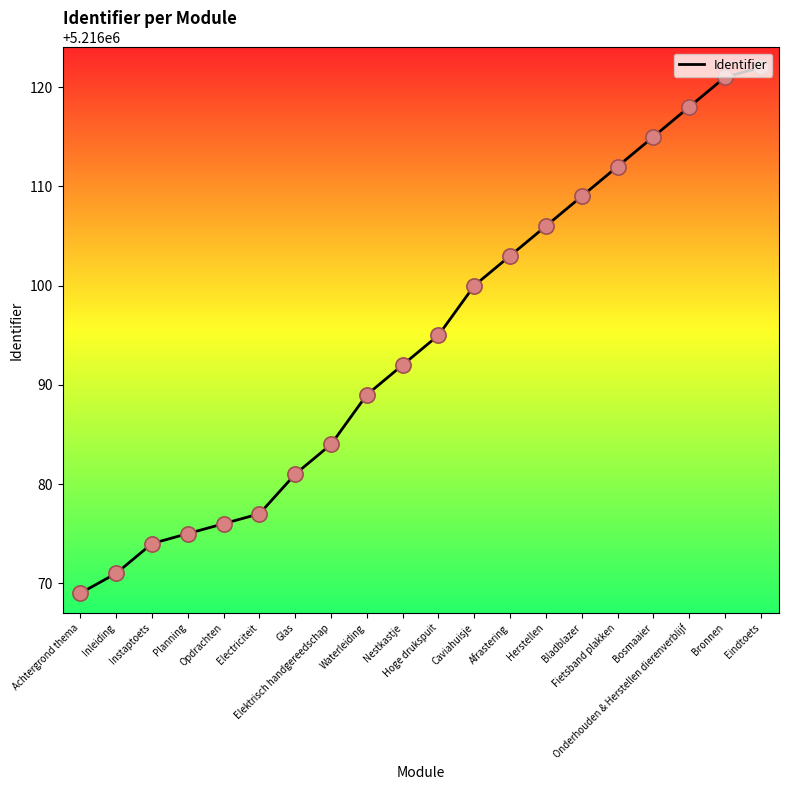

What is the change in value from Caviahuisje to Bladblazer?

+9